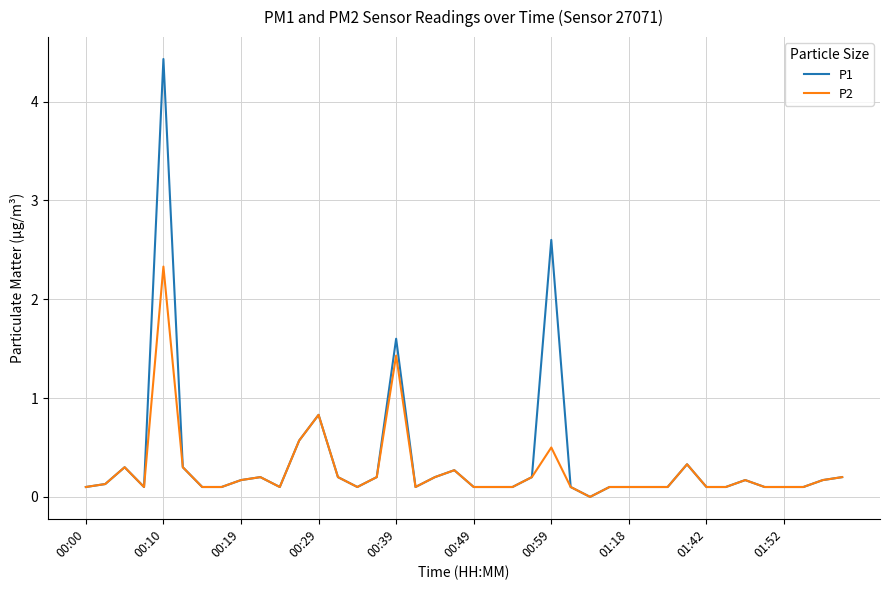

Which series has the widest spread of values?

P1